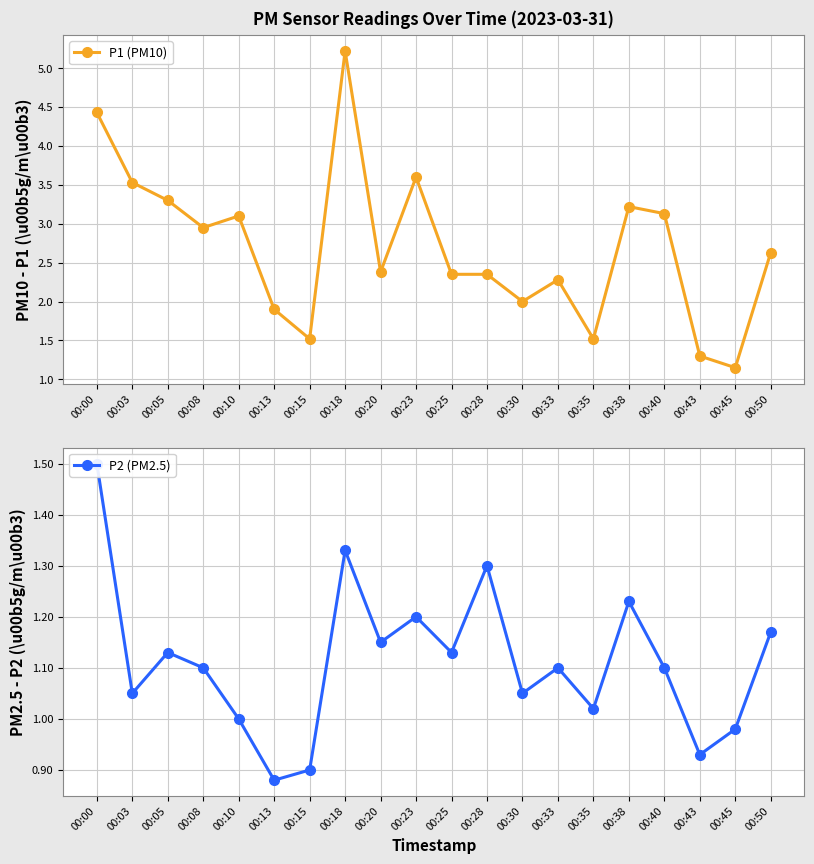

The P2 (PM2.5) series shows 2.4 at 00:00. True or false?

False